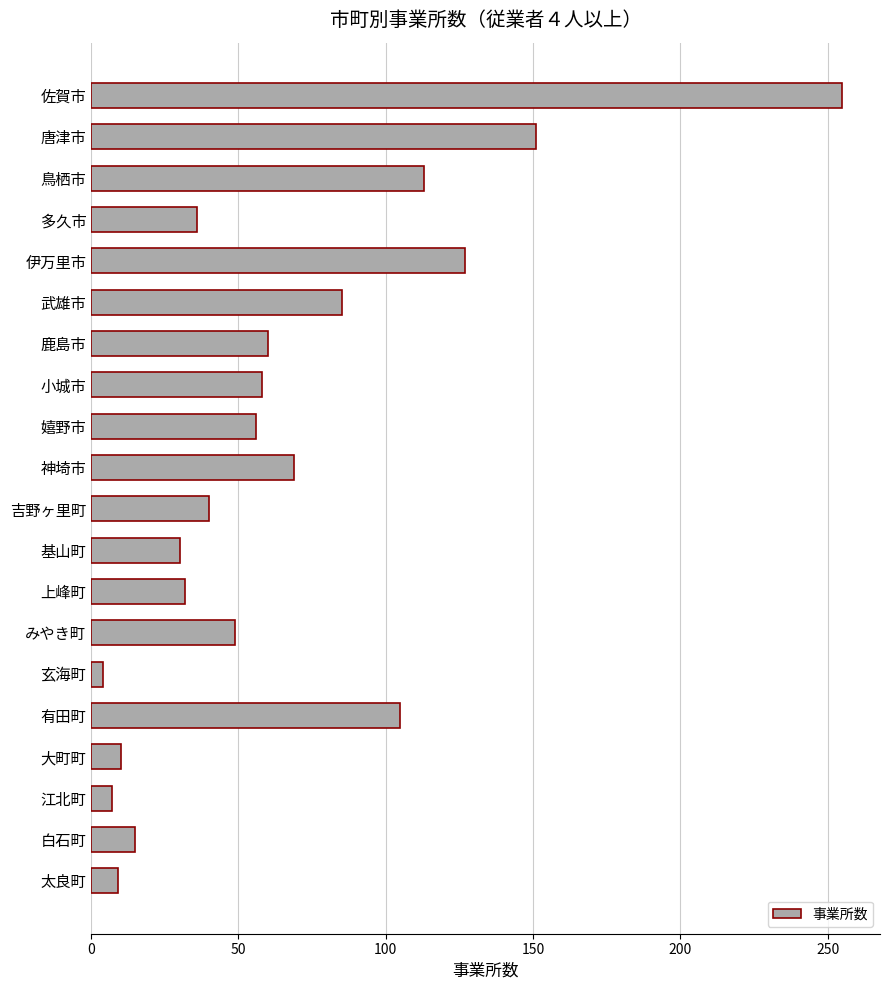

Is it true that the value at 基山町 is 14?

False